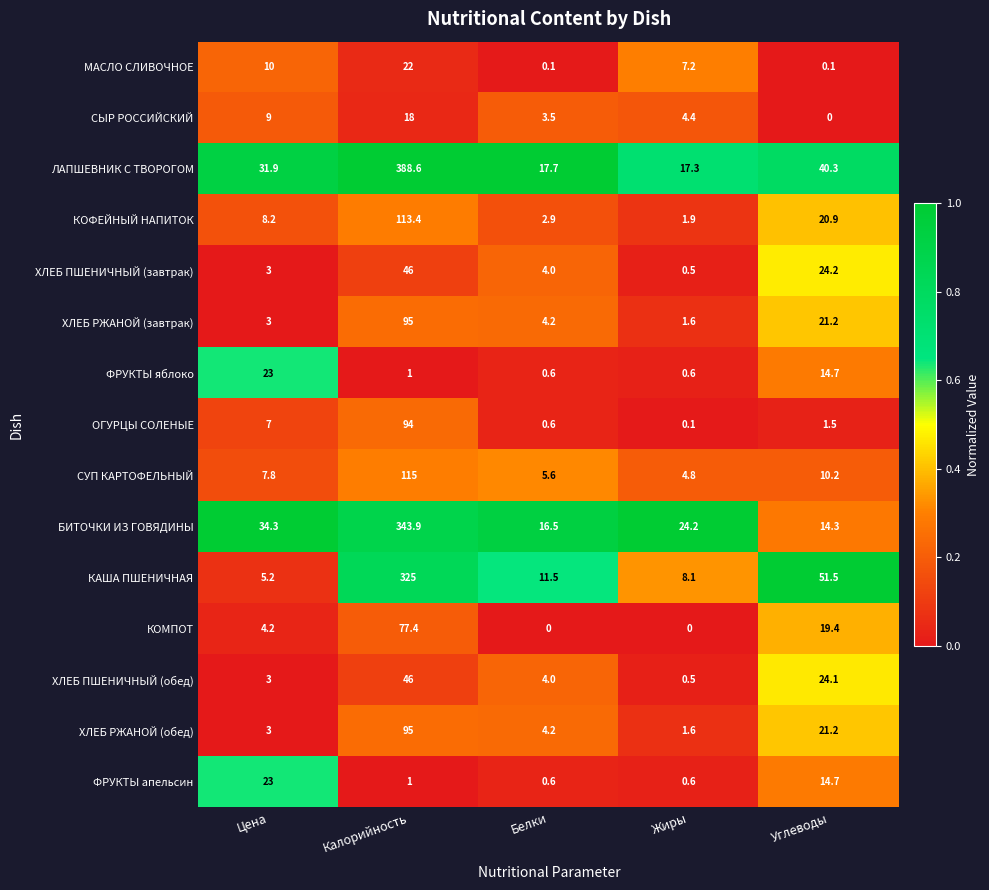

Which series has the largest total across all categories?

ЛАПШЕВНИК С ТВОРОГОМ